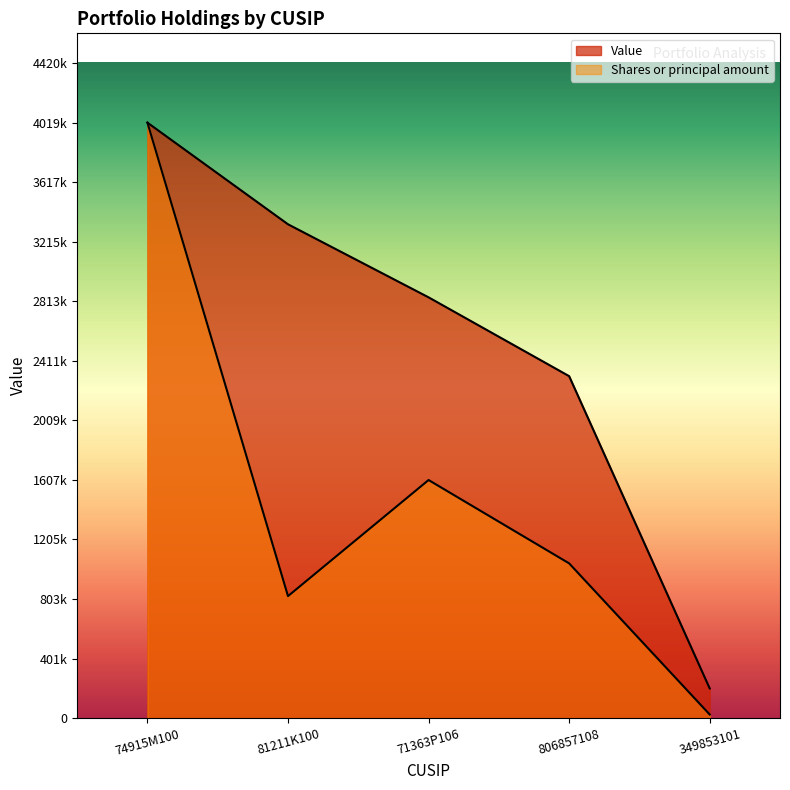

Reading right to left, transcribe all the data shown in this chart.

Value: 349853101=200000.0	806857108=2308000.0	71363P106=2840000.0	81211K100=3333000.0	74915M100=4019000.0
Shares or principal amount: 349853101=24148.6	806857108=1044371.4	71363P106=1606955.4	81211K100=823396.0	74915M100=4019000.0